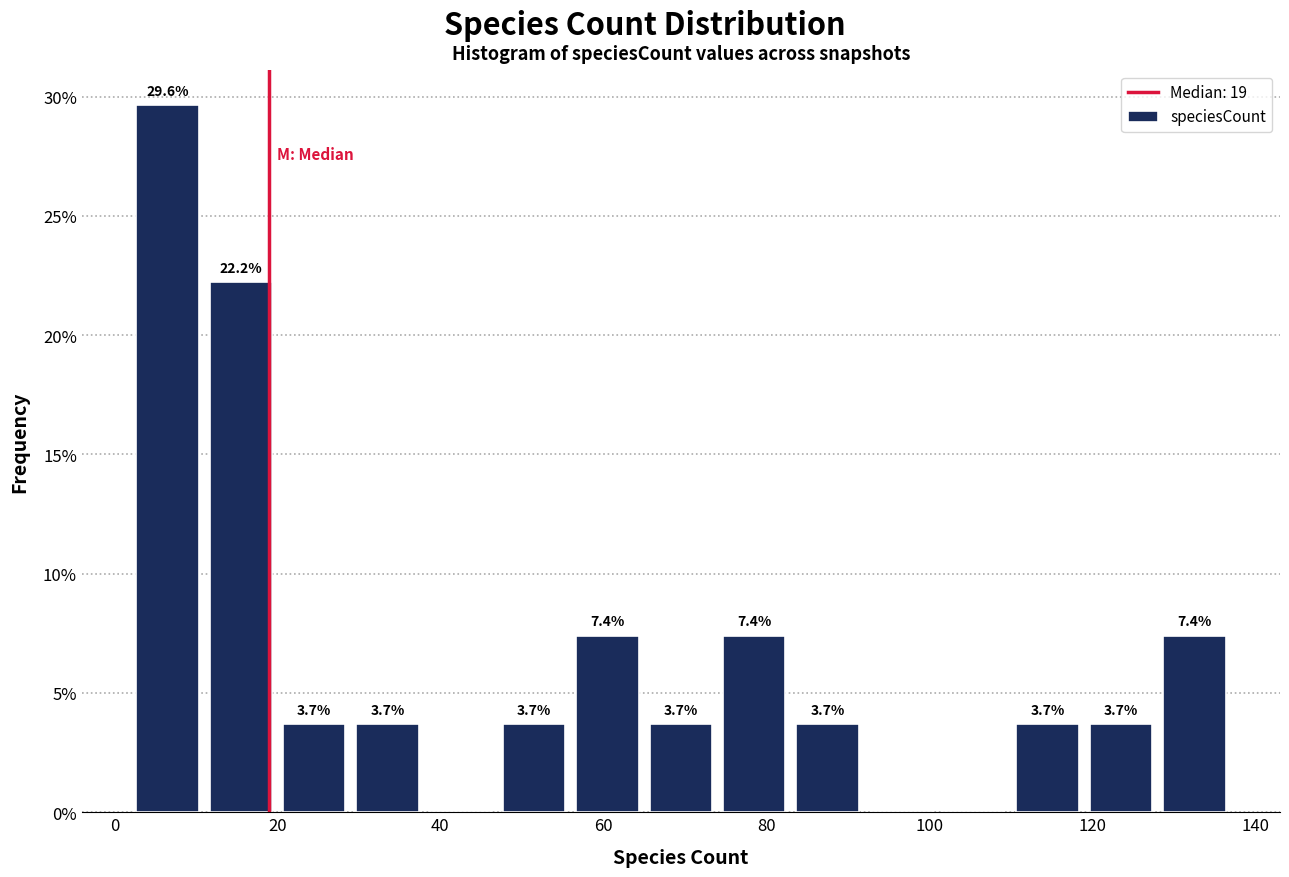

Over which range of the x-axis is the bar tallest?

2 to 11